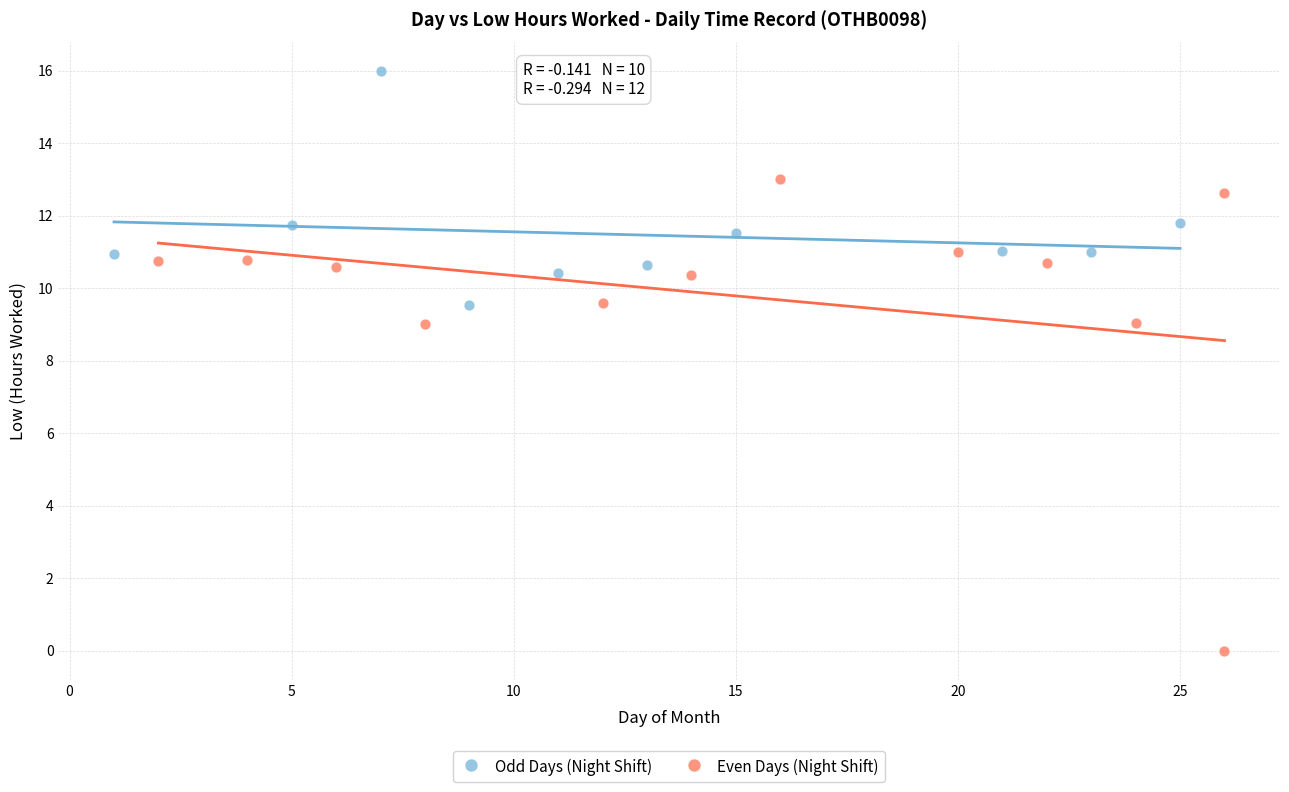

What are all the series names shown in the legend?

Odd Days (Night Shift), Even Days (Night Shift)